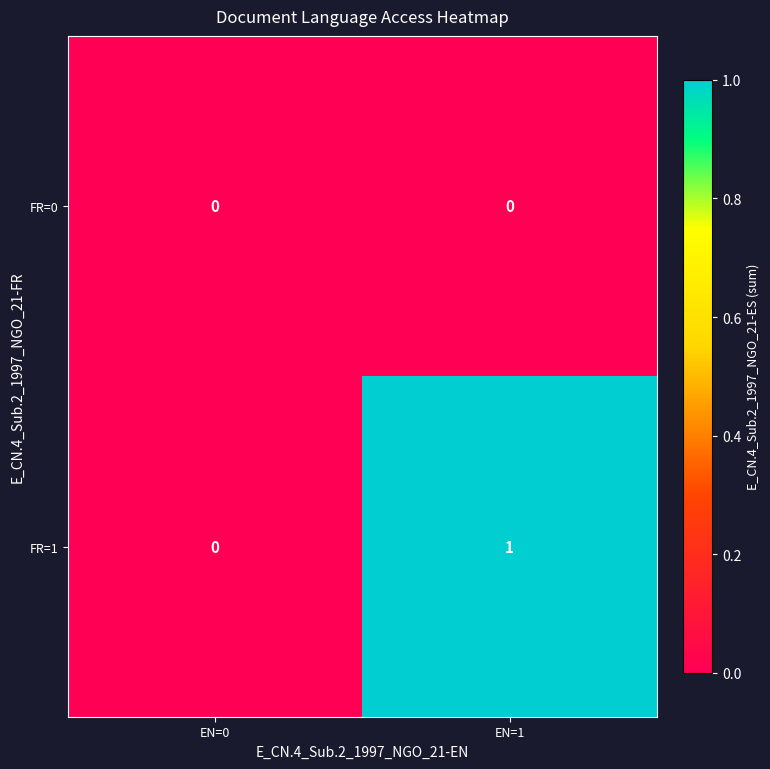

Reading left to right, list all the values displayed in this chart.

FR=0: 0	0
FR=1: 0	1